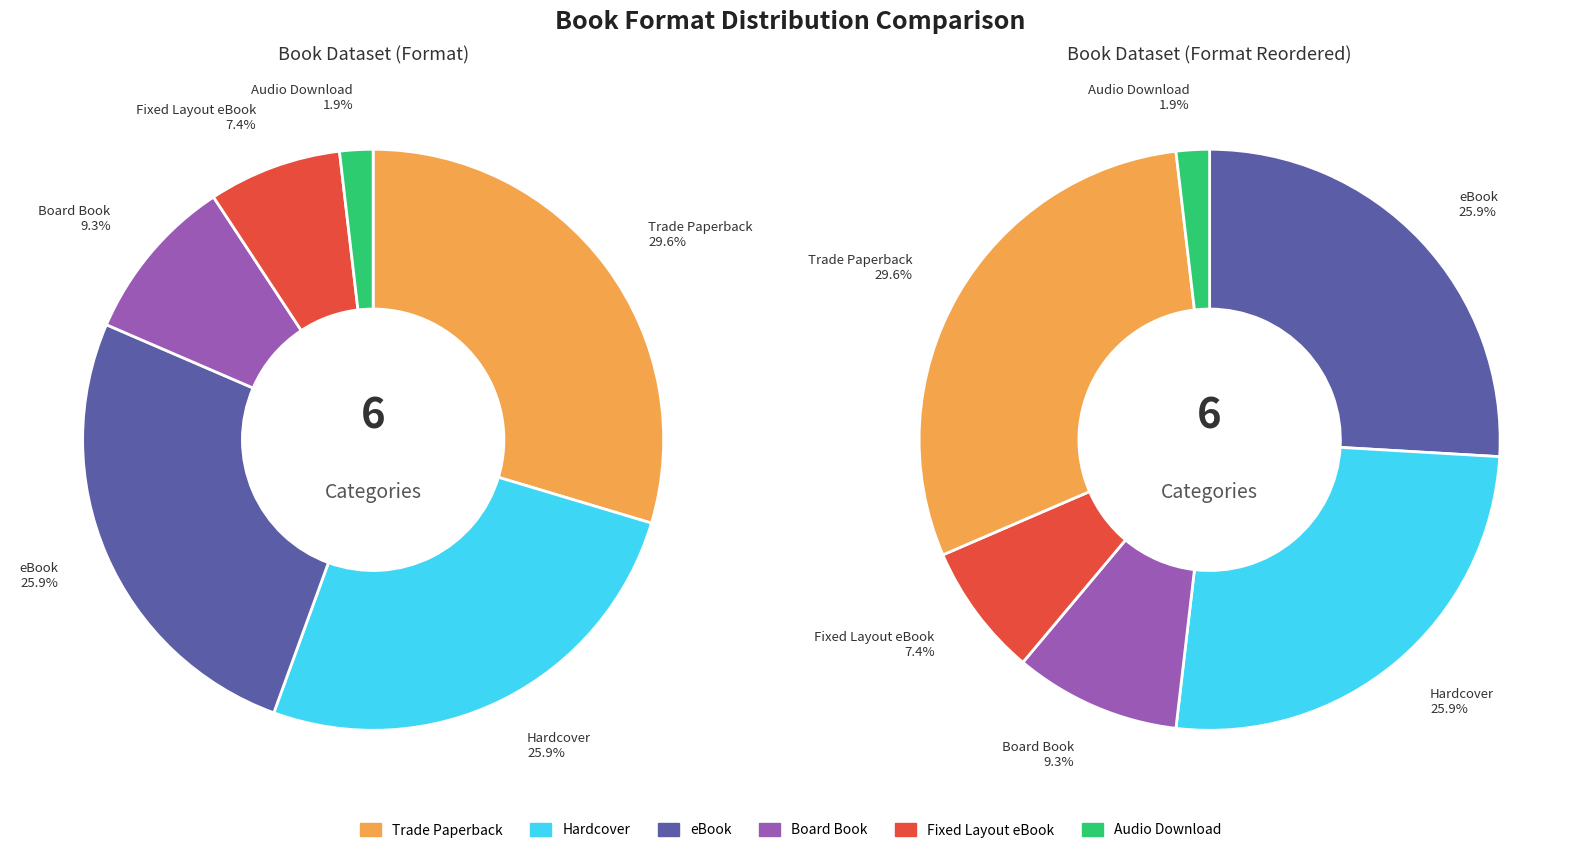

True or false: eBook accounts for 15% of the total.

False